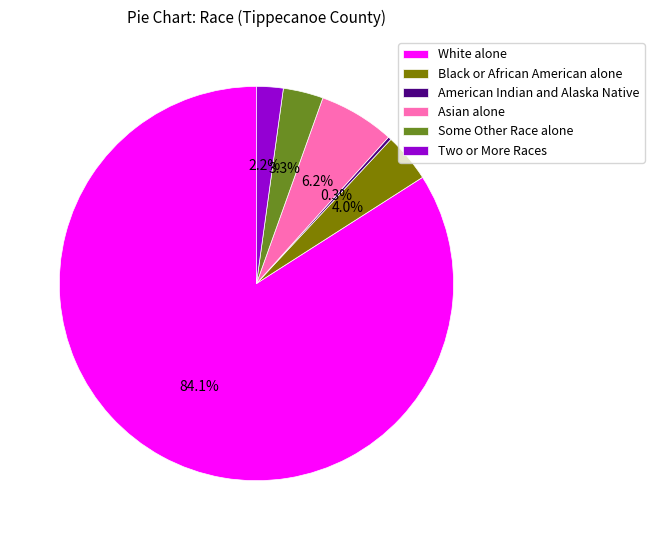

What portion of the pie excludes Black or African American alone?

96.0%